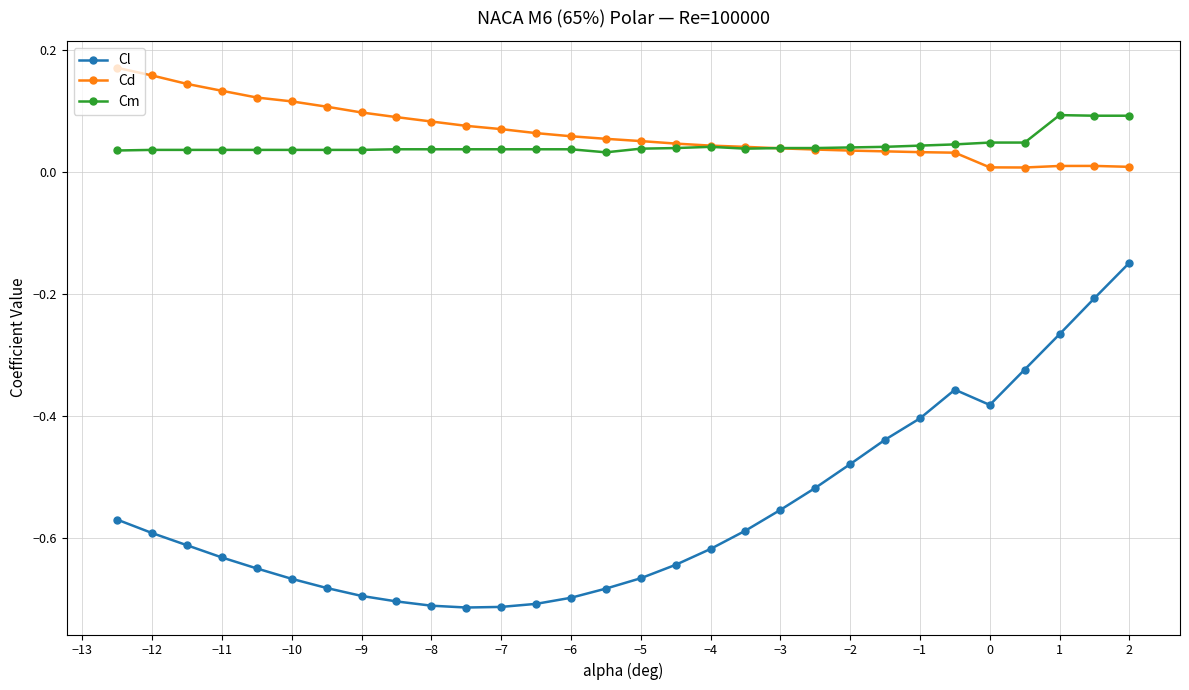

Which series has the largest range (max minus min)?

Cl